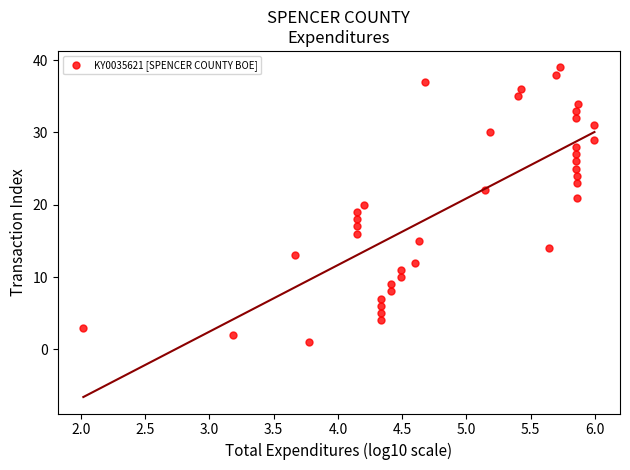

What is the range of Y values (max minus min)?

38